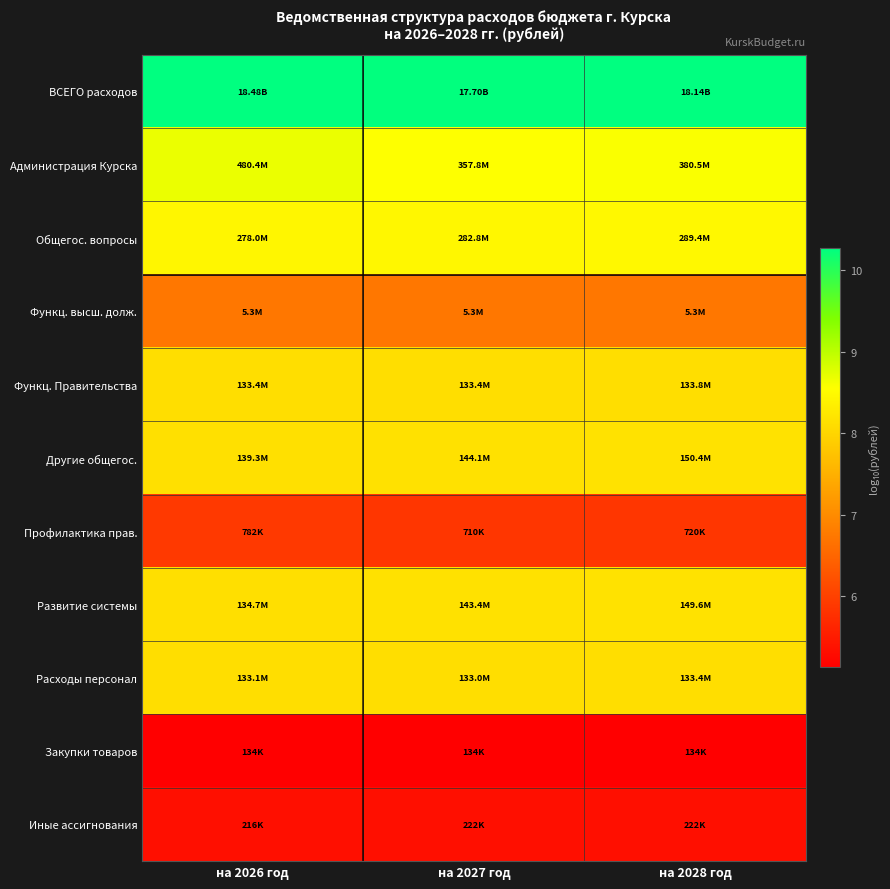

How many series are shown in this chart?

11